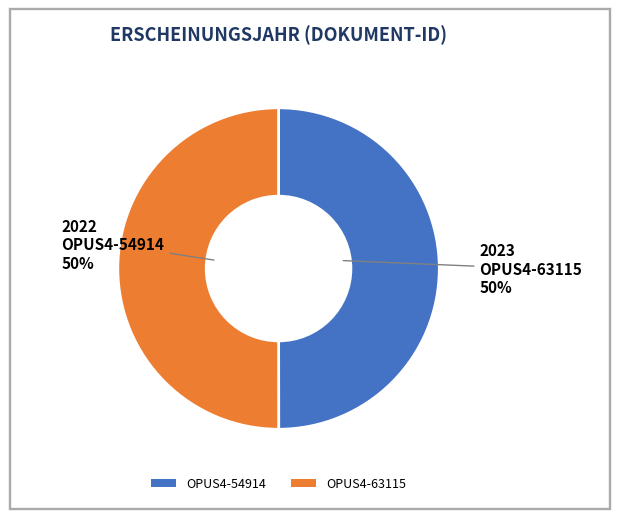

Do OPUS4-54914 and OPUS4-63115 together represent more than half of the pie?

Yes